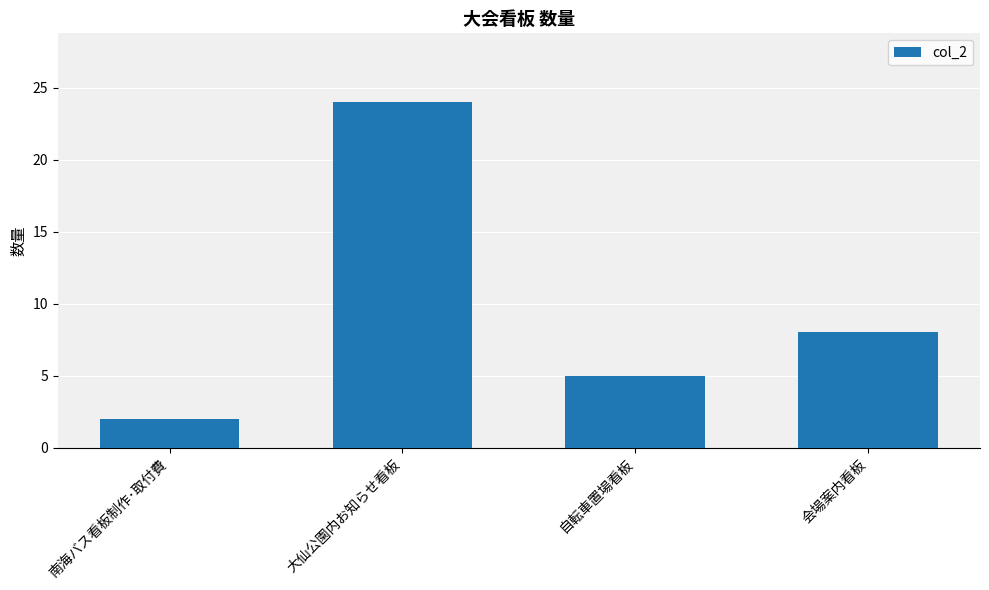

Is it true that the value at 会場案内看板 is 8?

True